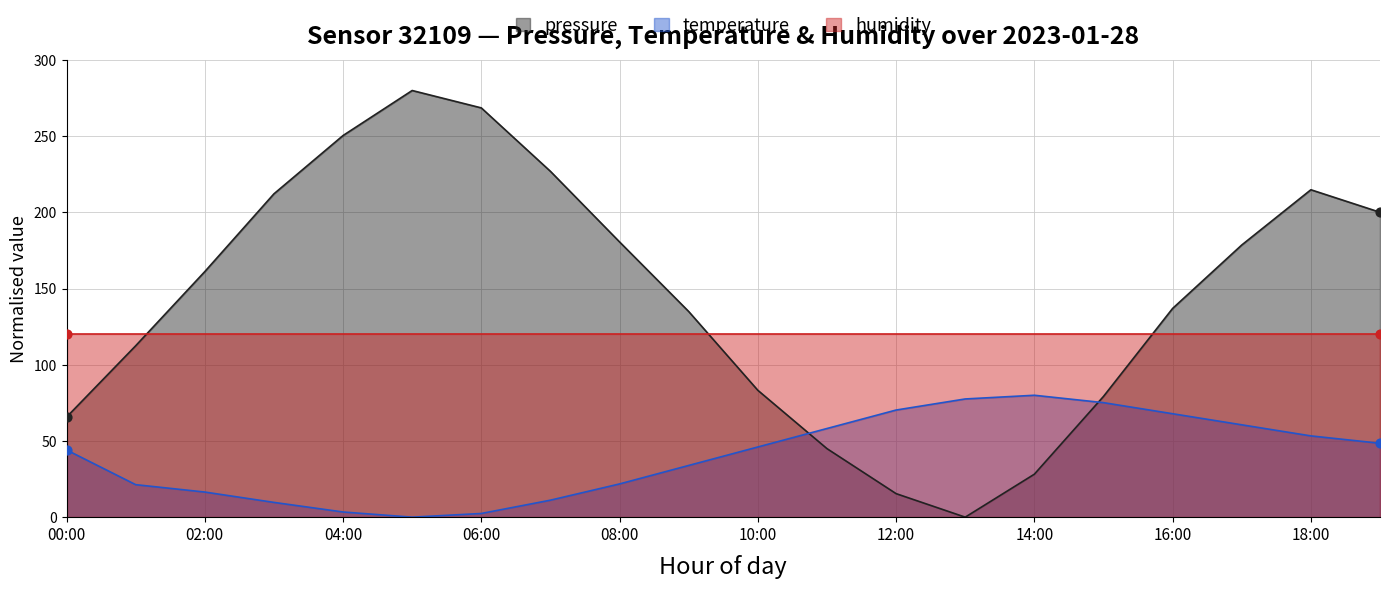

Which series reaches the maximum Y coordinate?

pressure